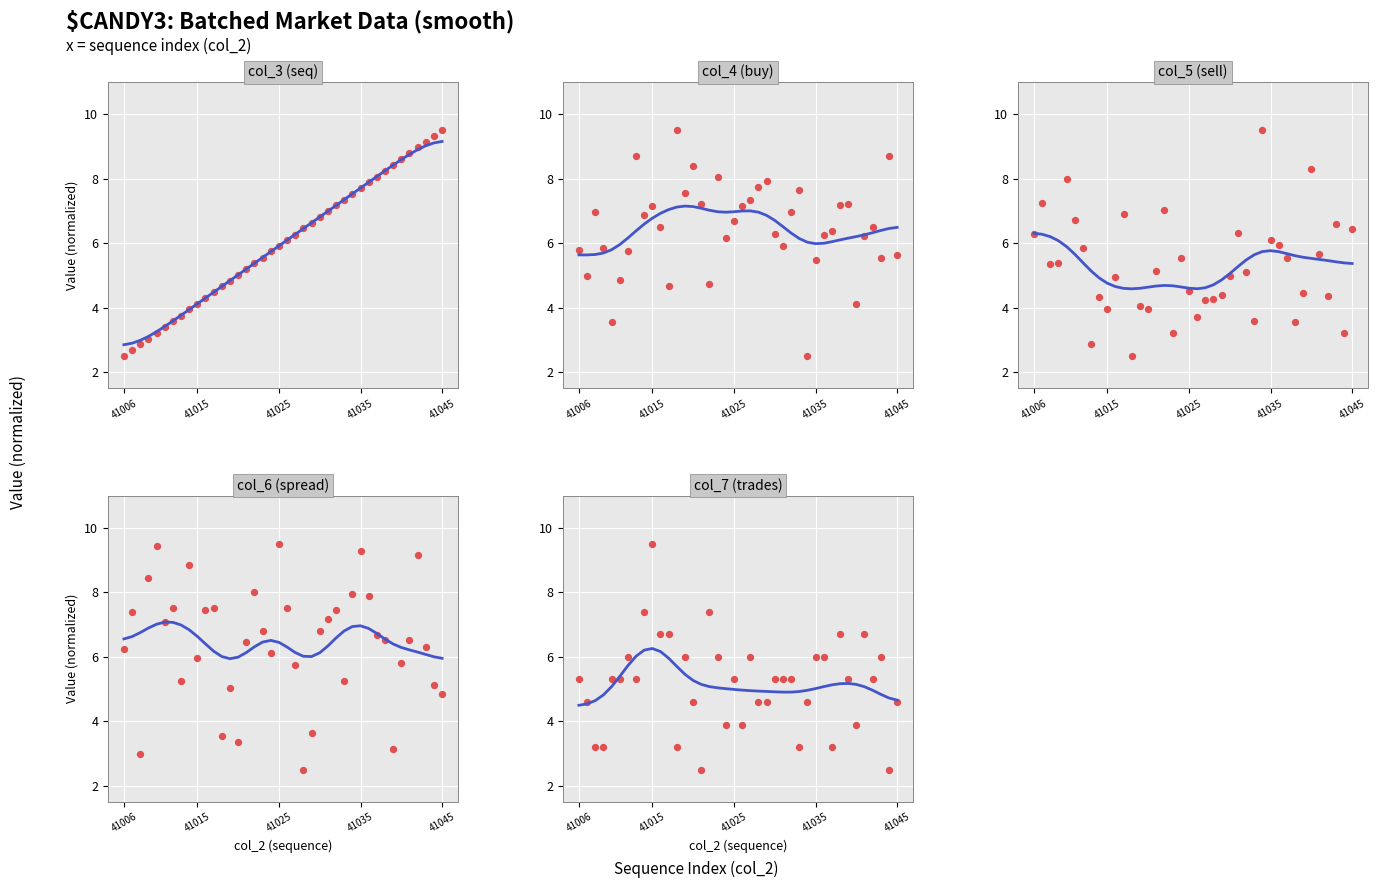

Which series has the widest spread of Y values?

col_3